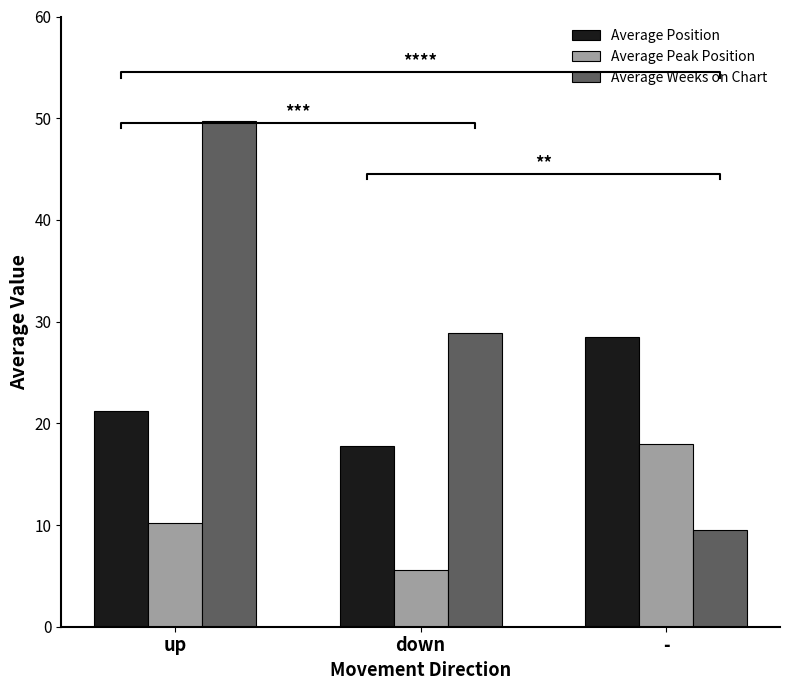

Reading left to right, extract all data points from this chart.

Average Position: up=21.2	down=17.8	-=28.5
Average Peak Position: up=10.2	down=5.6	-=18.0
Average Weeks on Chart: up=49.7	down=28.9	-=9.5